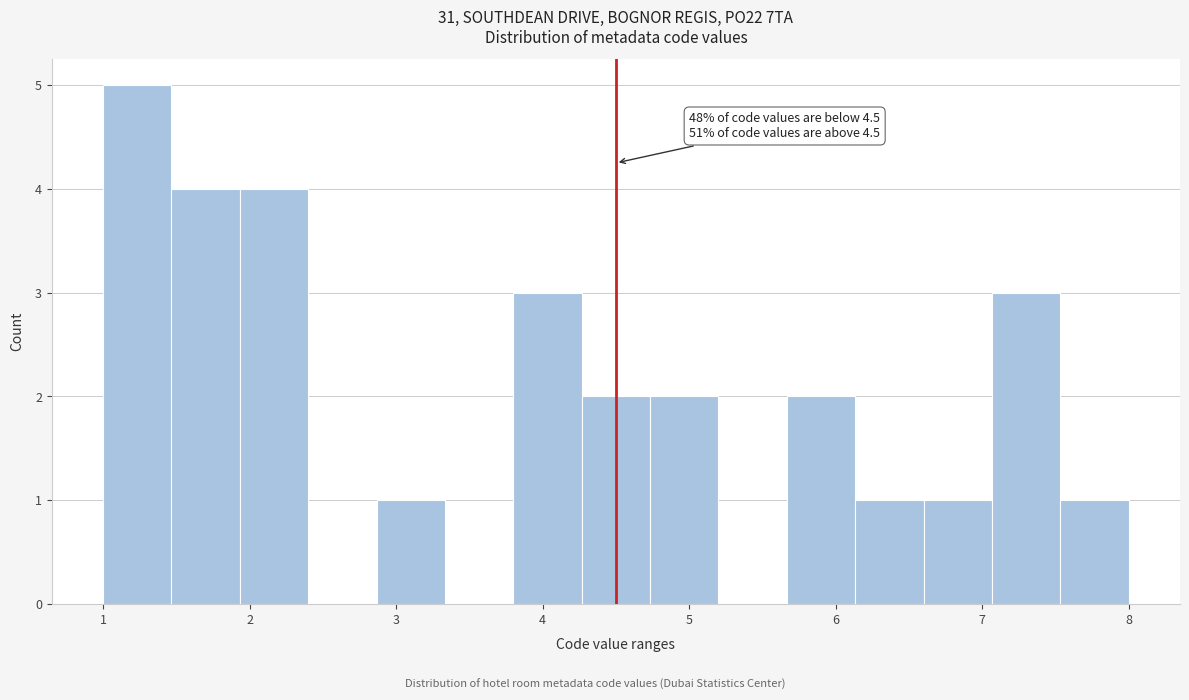

Which range on the x-axis has the tallest bar?

1.0 to 1.5